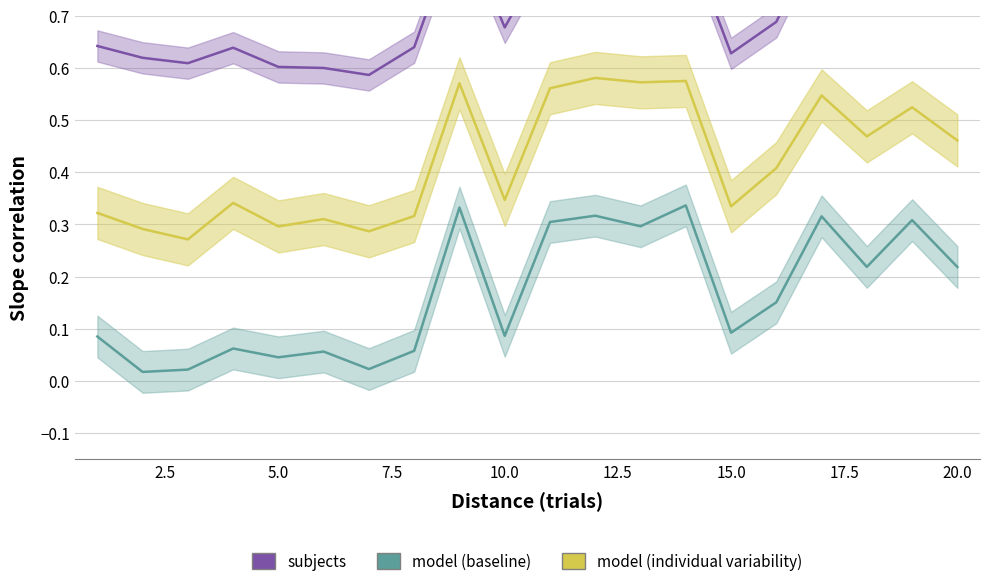

True or false: subjects and model (baseline) cross at least once.

False